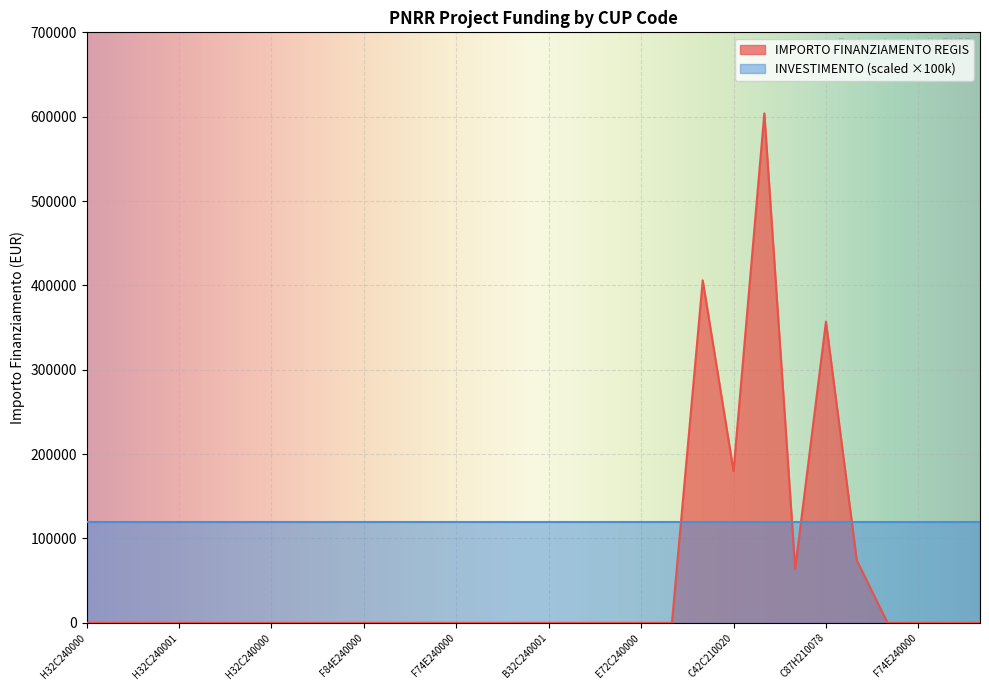

What is the sum of all values?

1684970.3